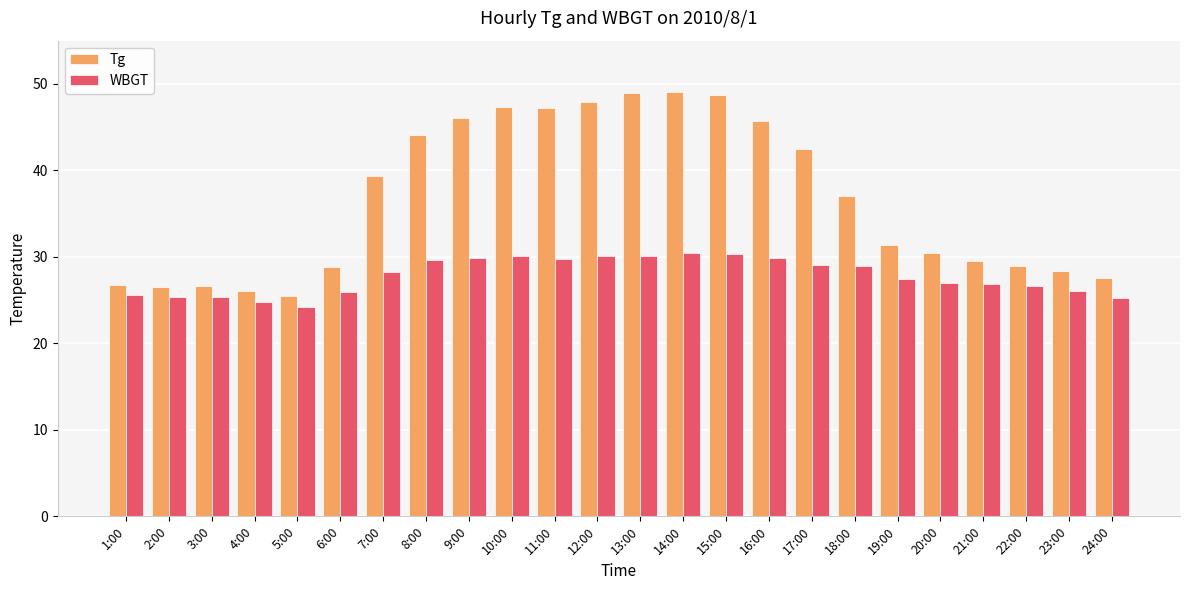

How many groups of bars are there?

24